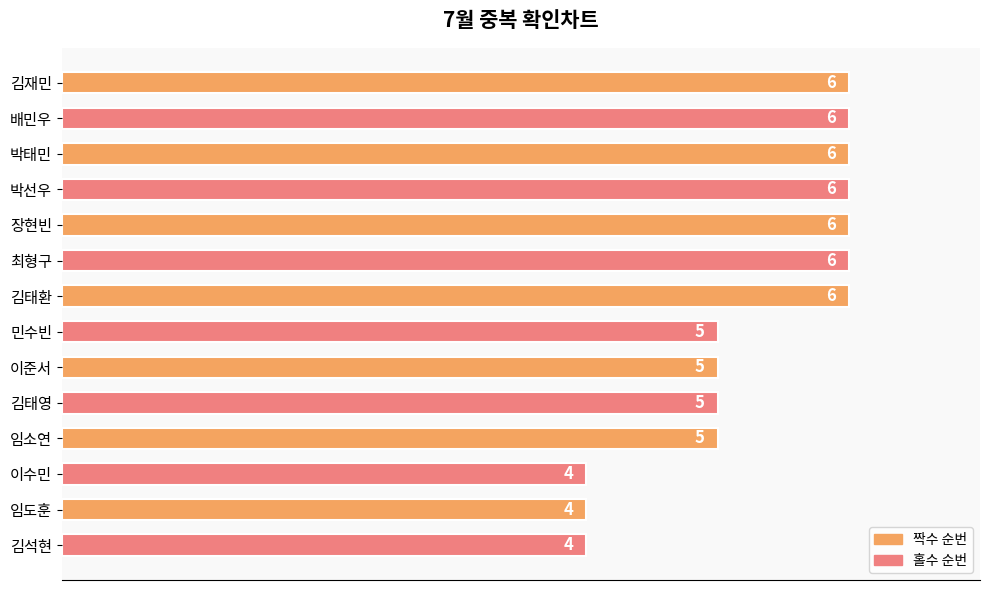

What is the label of the 10th bar from the bottom?

장현빈